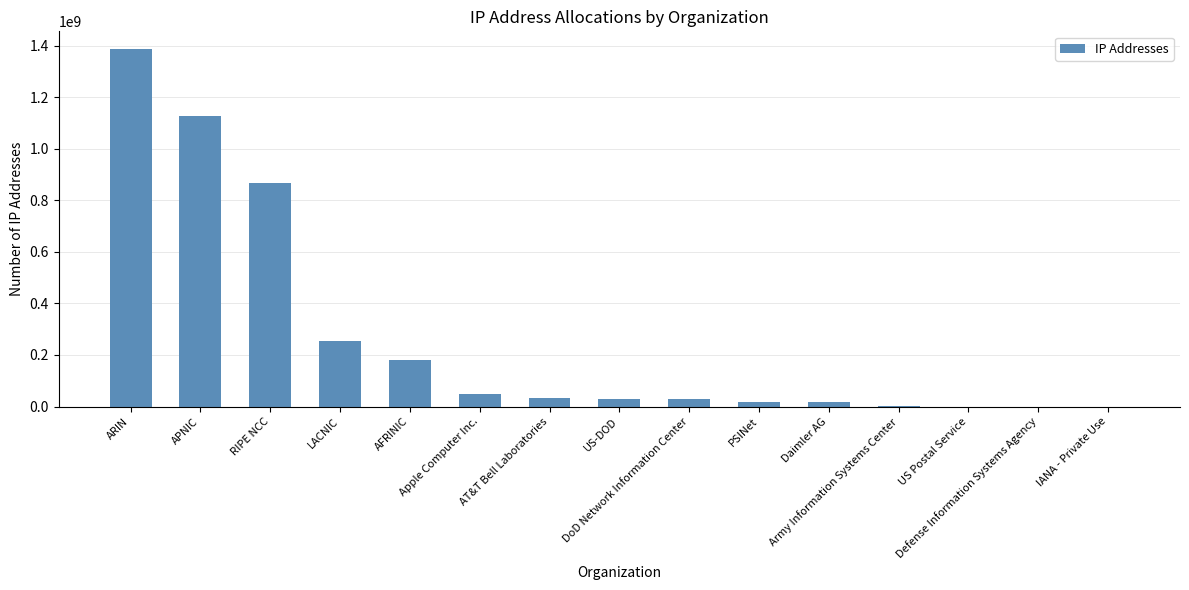

How many series are shown in this chart?

1